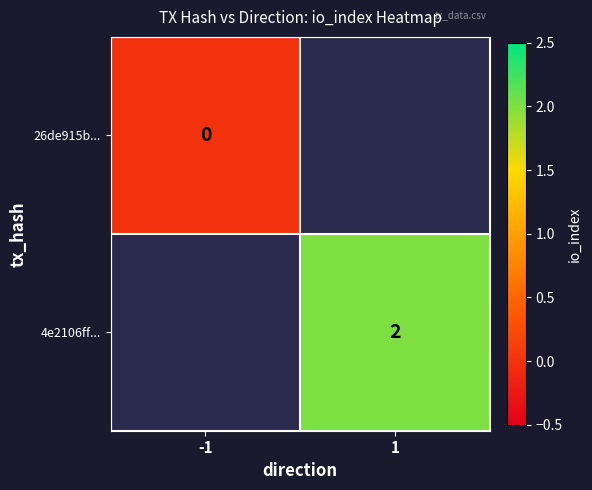

Which has a higher value, -1 or 1?

1